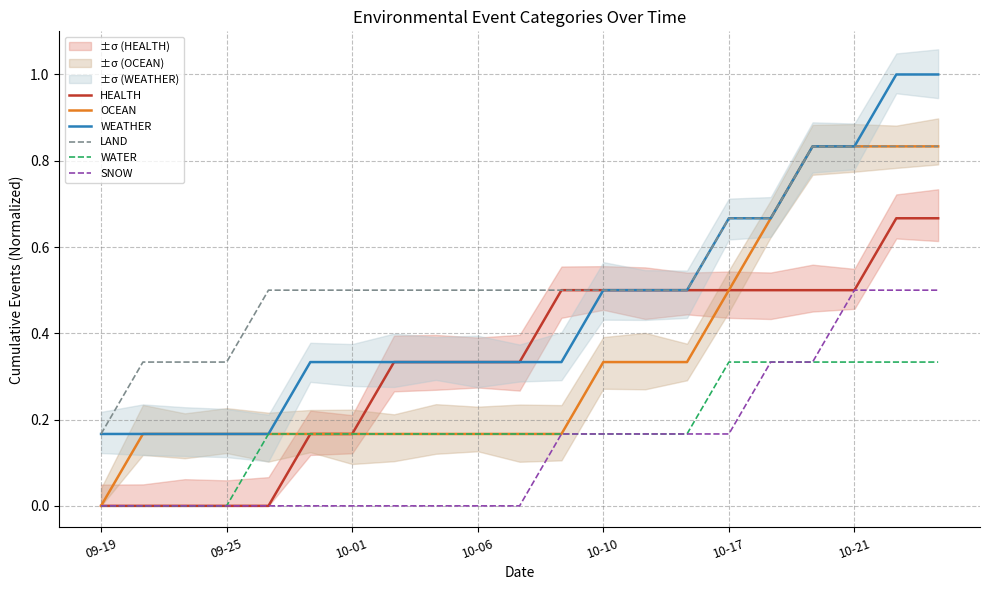

How many distinct data groups are displayed?

6